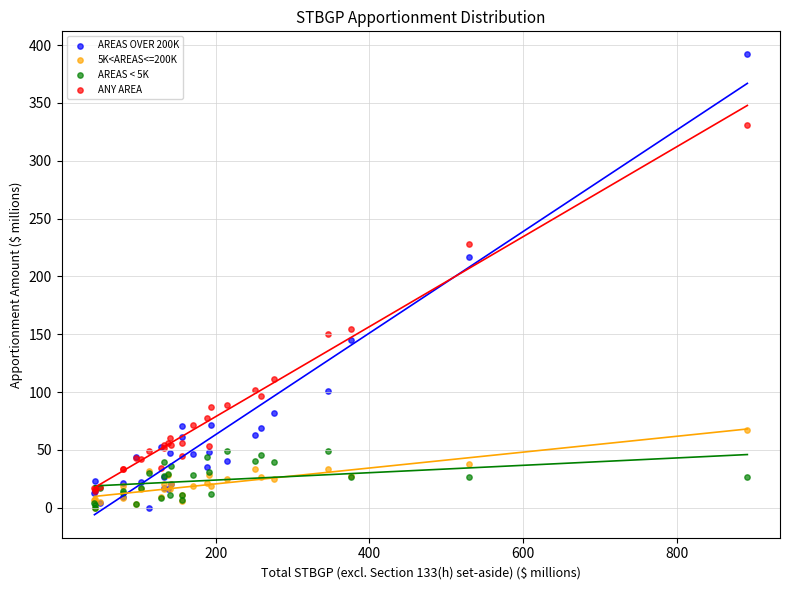

What are all the series names shown in the legend?

AREAS OVER 200K, 5K<AREAS<=200K, AREAS < 5K, ANY AREA